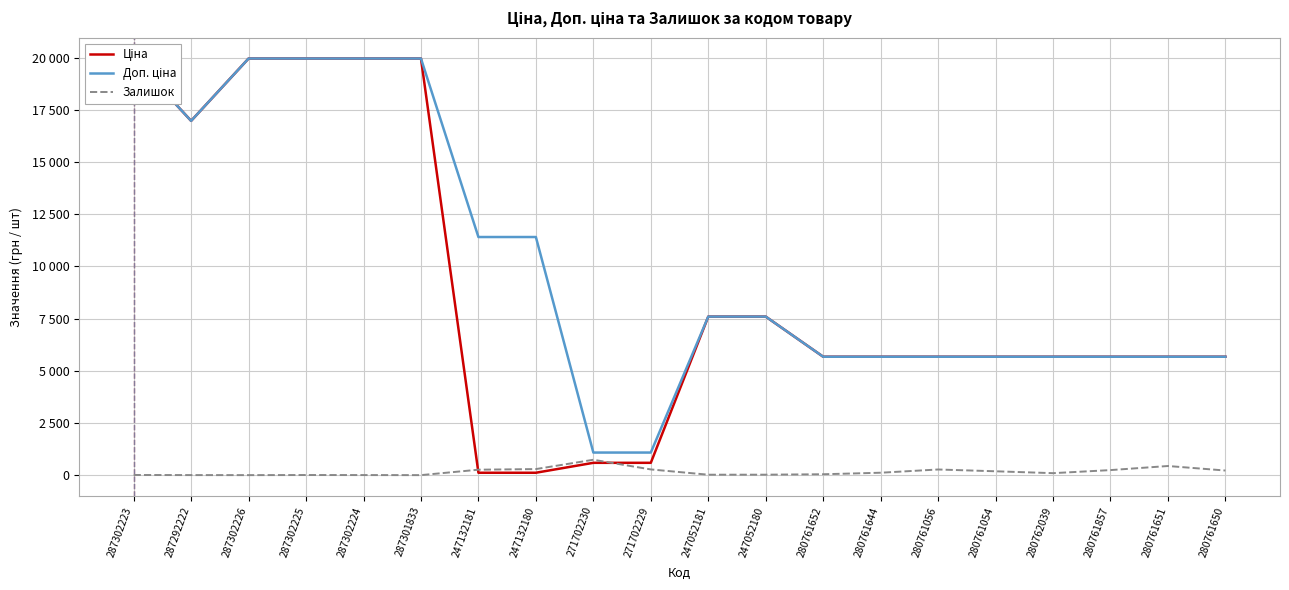

What is the label of the 19th point from the right?

287292222